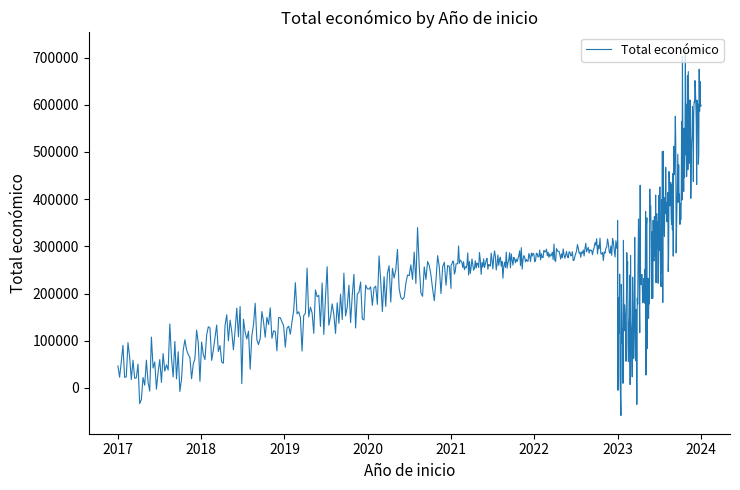

Which label corresponds to the largest value in the chart?

2024